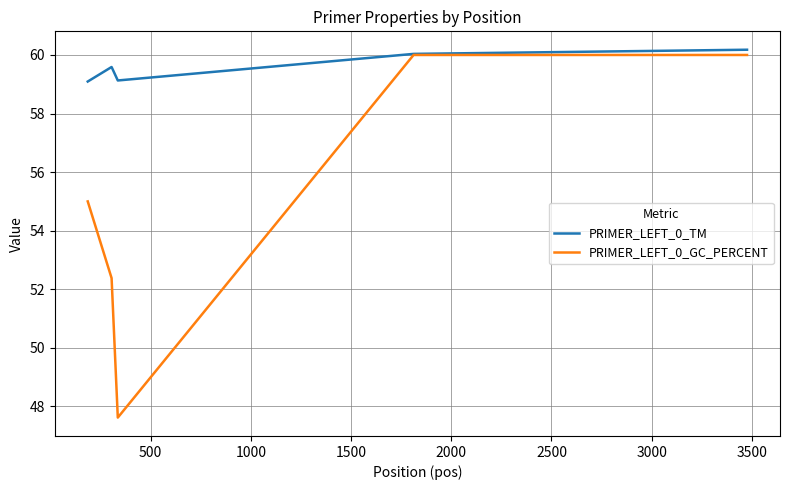

Rank the series by their average value, from highest to lowest.

PRIMER_LEFT_0_TM, PRIMER_LEFT_0_GC_PERCENT